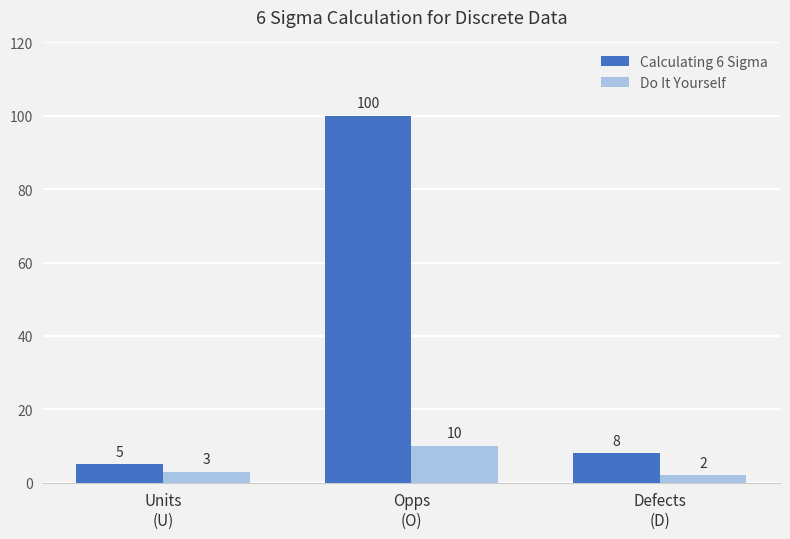

What position from the left is Units
(U)?

1